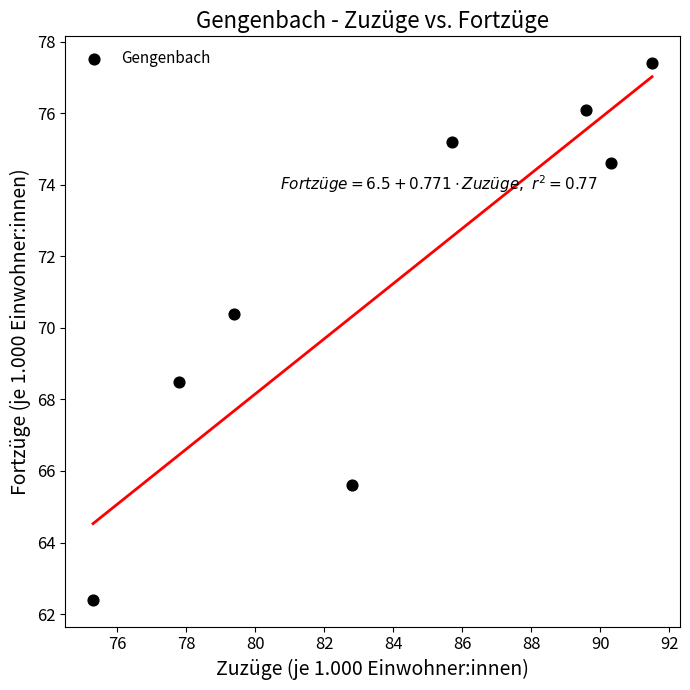

What is the range of X values (max minus min)?

16.2